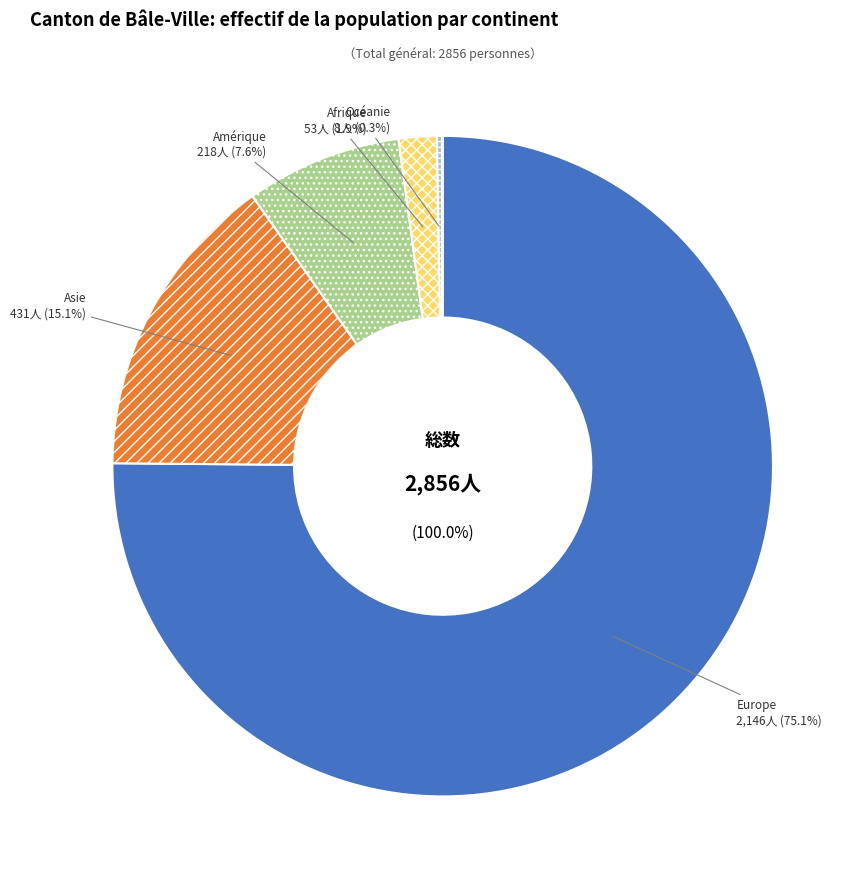

Is there a majority slice in this chart?

Yes